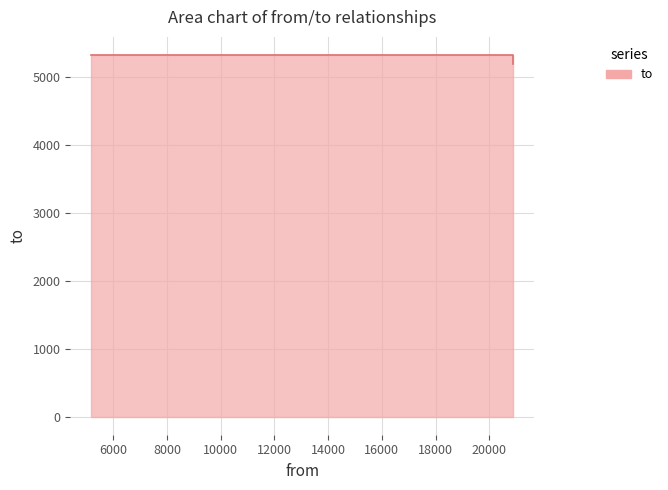

How many categories are shown in the chart?

3